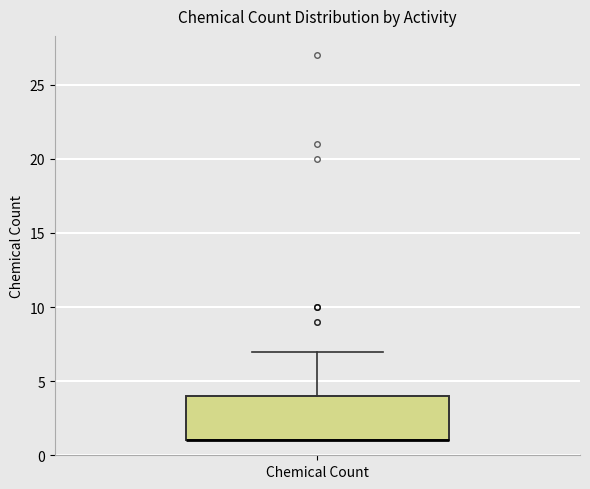

Read this box plot against the y-axis: the position of the median line, the range covered by the box, and the ends of both whiskers. The values are not printed on the chart, so give them approximately, as read against the axis.

median 1 (drawn on the box's lower edge), box 1 to 4, whiskers 1 to 7